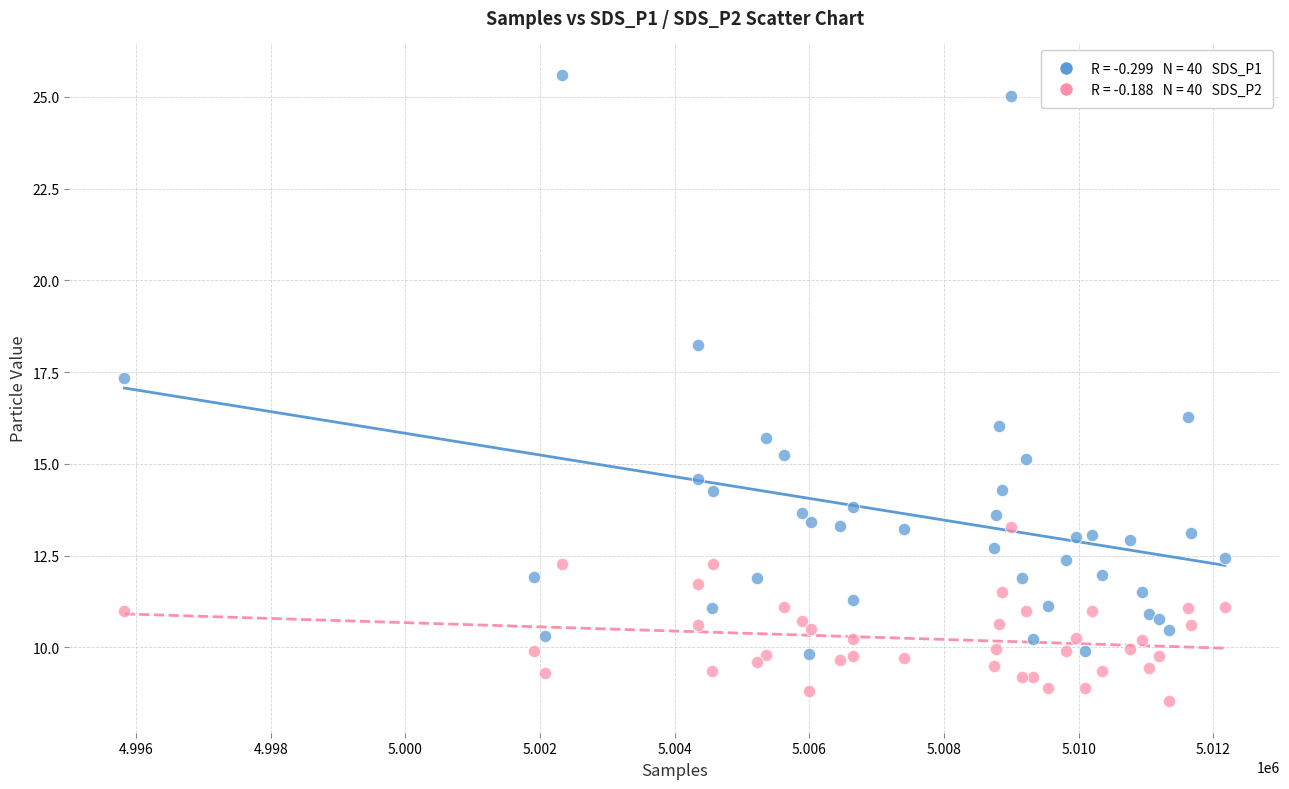

Across all series, what Y value is closest to 17?

17.3